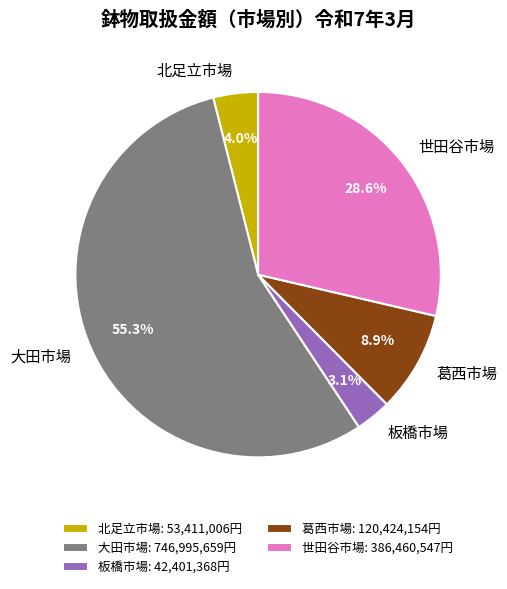

Between 板橋市場: 42,401,368円 and 大田市場: 746,995,659円, which is larger?

大田市場: 746,995,659円